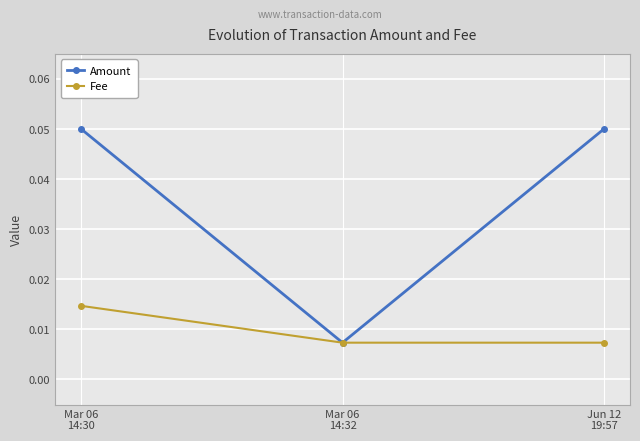

Where is Amount nearest to the value 0?

Mar 06
14:32